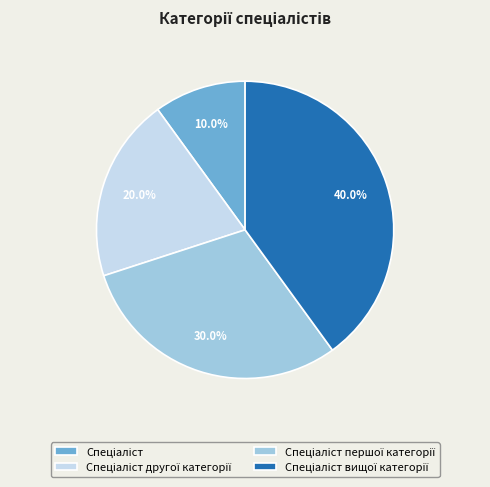

Does any single category account for the majority?

No